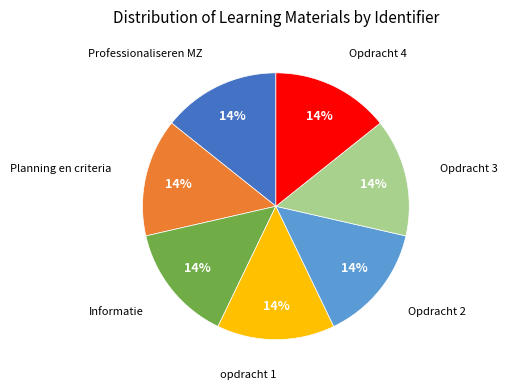

Is there any slice that represents more than half of the pie?

No